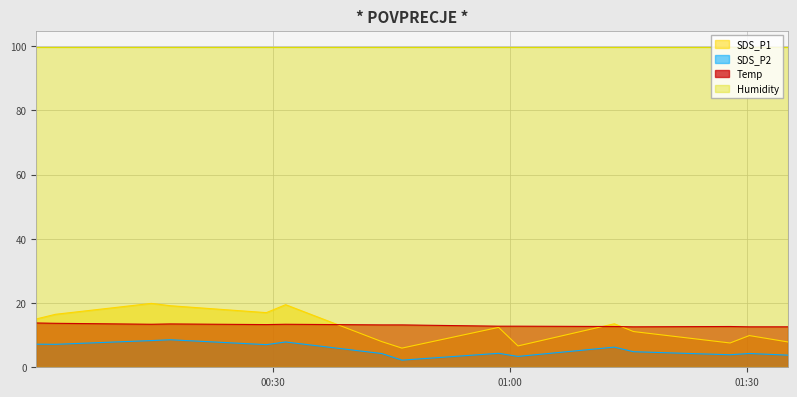

List the series in order of their peak value, lowest first.

SDS_P2, Temp, SDS_P1, Humidity